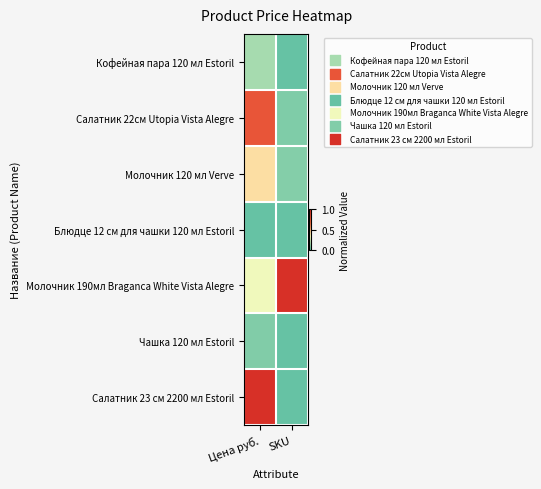

Reading right to left, what are all the values shown in this chart?

Кофейная пара 120 мл Estoril: SKU=0.0	Цена руб.=0.1
Салатник 22см Utopia Vista Alegre: SKU=0.1	Цена руб.=0.8
Молочник 120 мл Verve: SKU=0.1	Цена руб.=0.4
Блюдце 12 см для чашки 120 мл Estoril: SKU=0.0	Цена руб.=0.0
Молочник 190мл Braganca White Vista Alegre: SKU=1.0	Цена руб.=0.3
Чашка 120 мл Estoril: SKU=0.0	Цена руб.=0.1
Салатник 23 см 2200 мл Estoril: SKU=0.0	Цена руб.=1.0